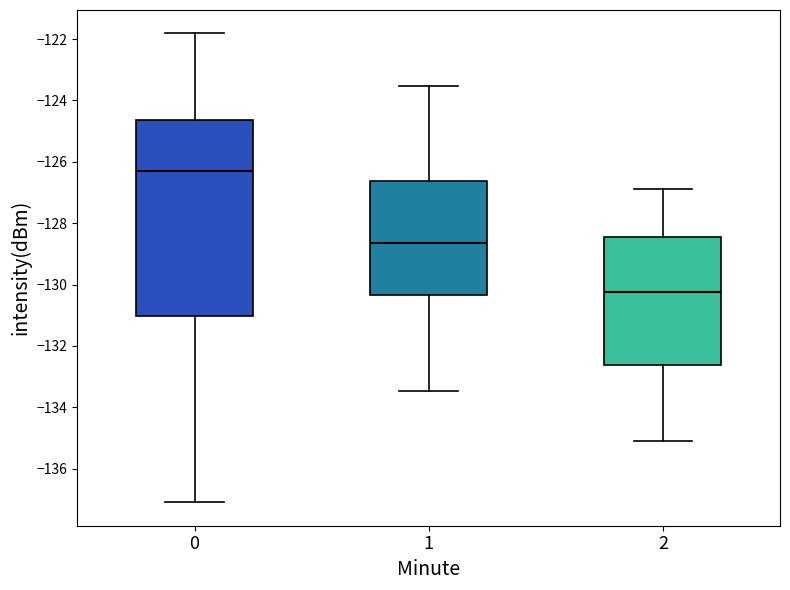

Comparing the boxes themselves (not the whiskers), which one is the tallest?

0